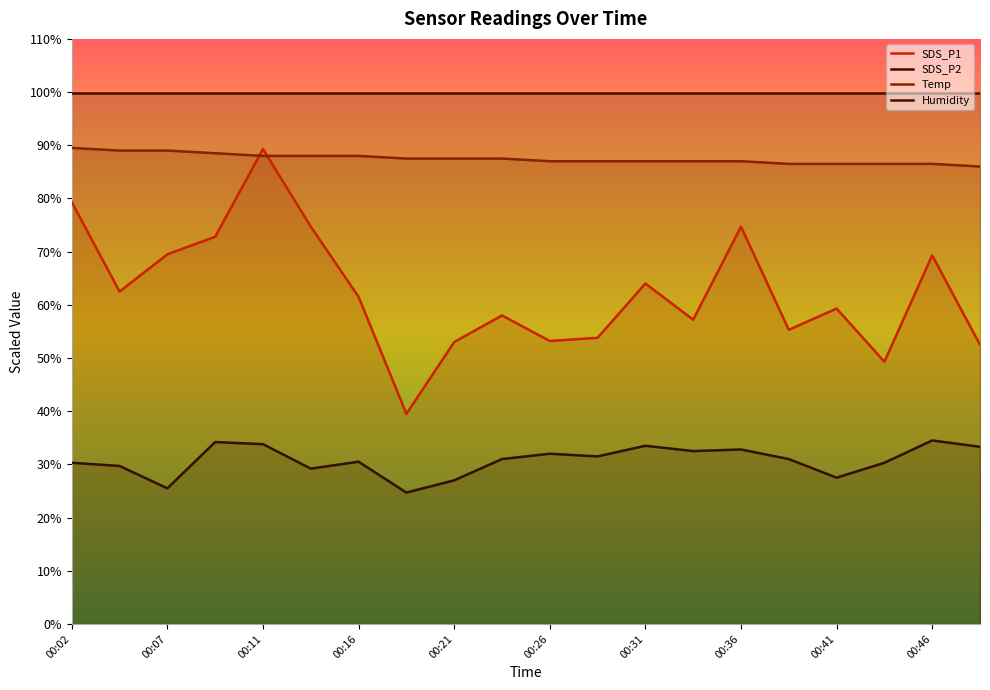

Rank the series at 00:46 from highest to lowest value.

Humidity, Temp, SDS_P1, SDS_P2